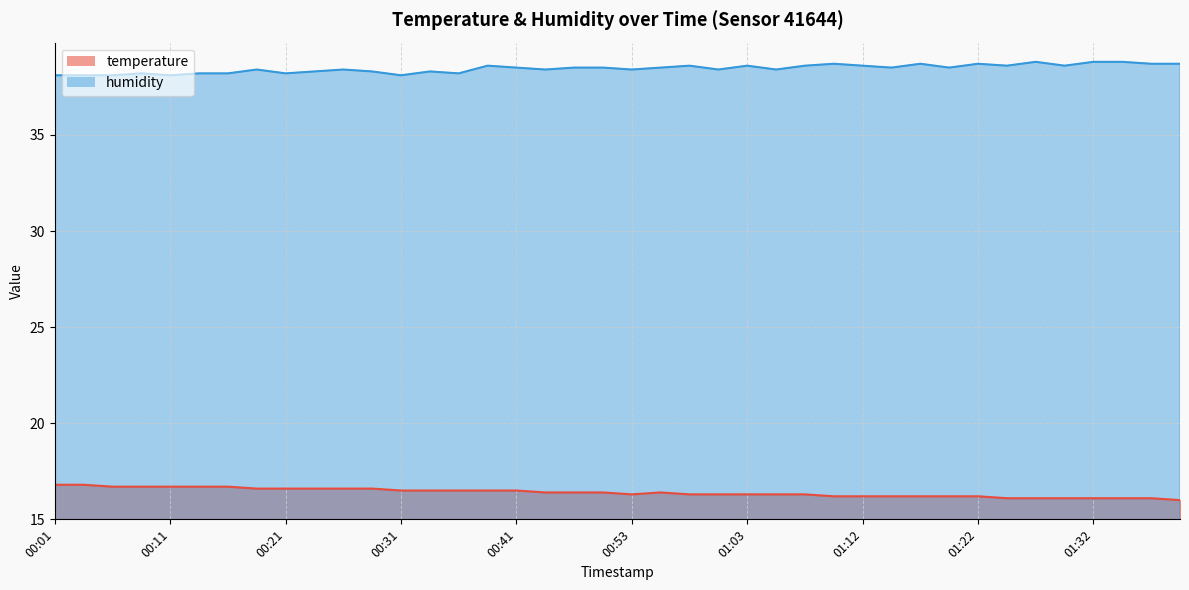

What is the total value across all series at 00:41?

55.0